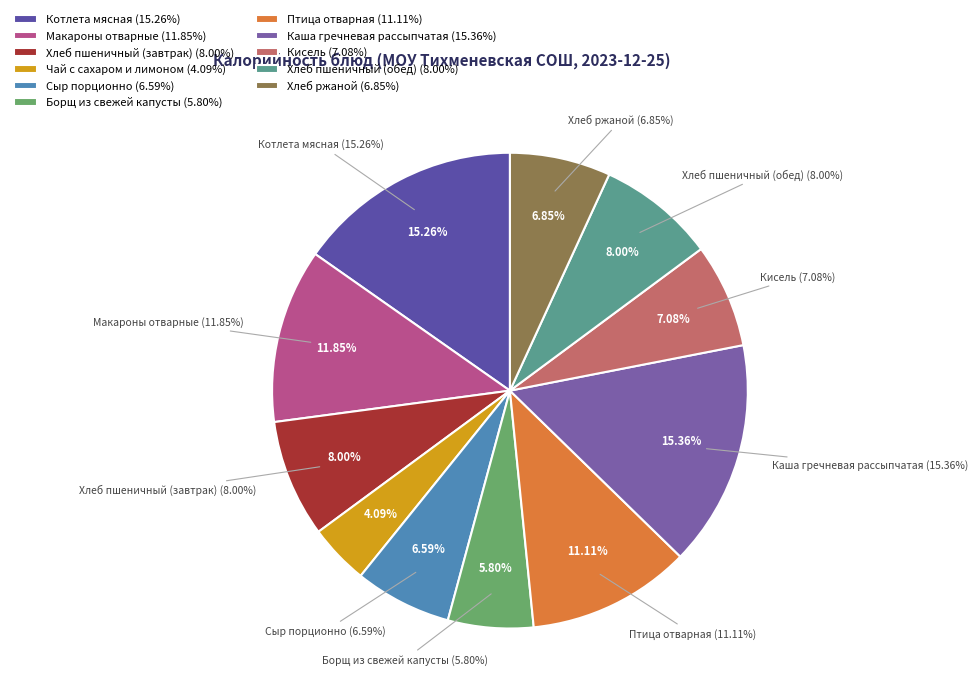

To the nearest percent, what is the difference between the largest and smallest slice percentages?

11%